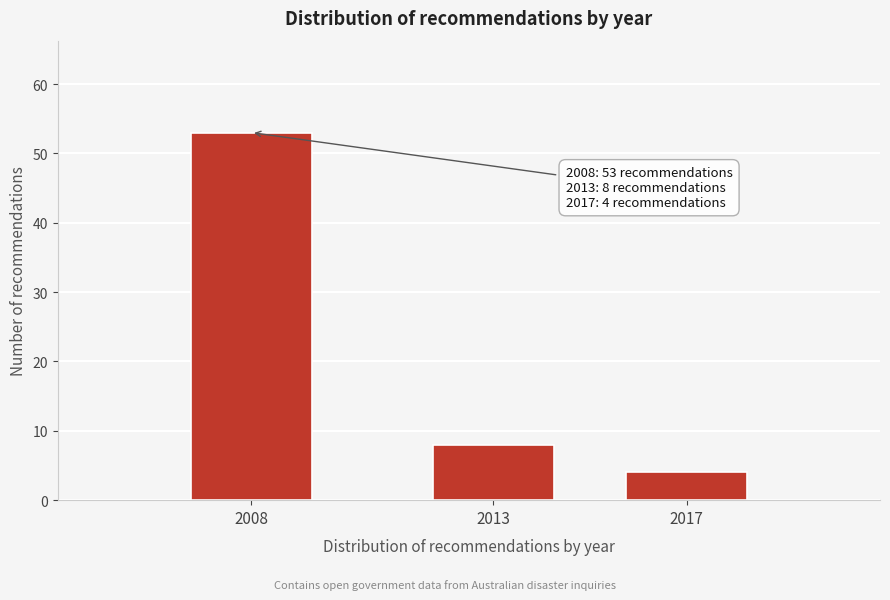

Reading left to right, extract all data points from this chart.

53	8	4